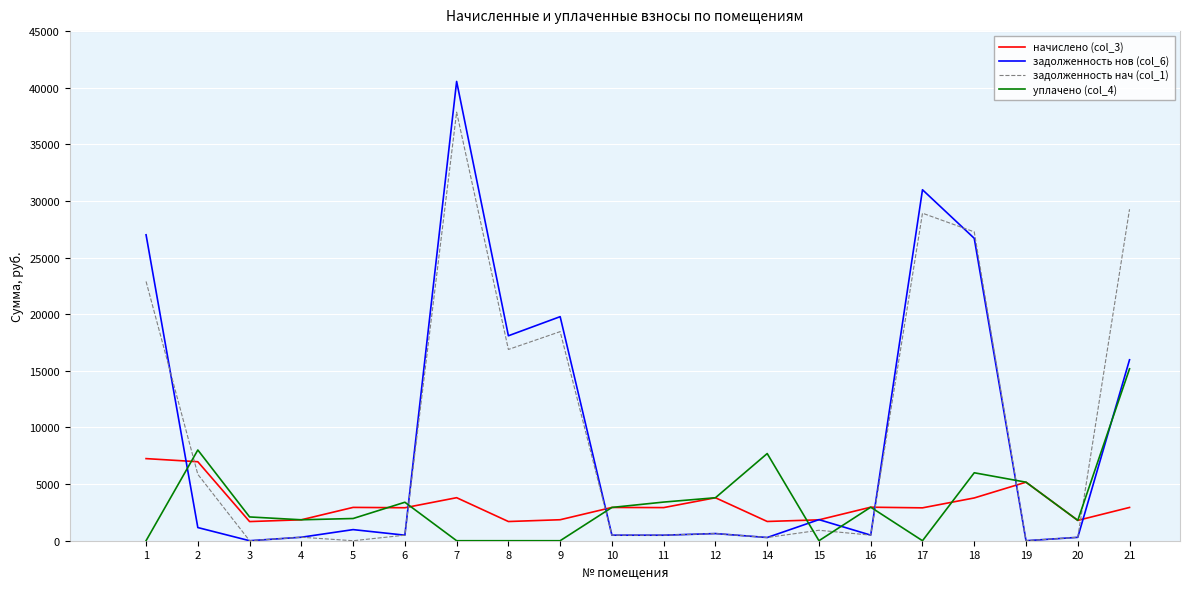

What is the sum of all задолженность нач (col_1) values?

191823.6